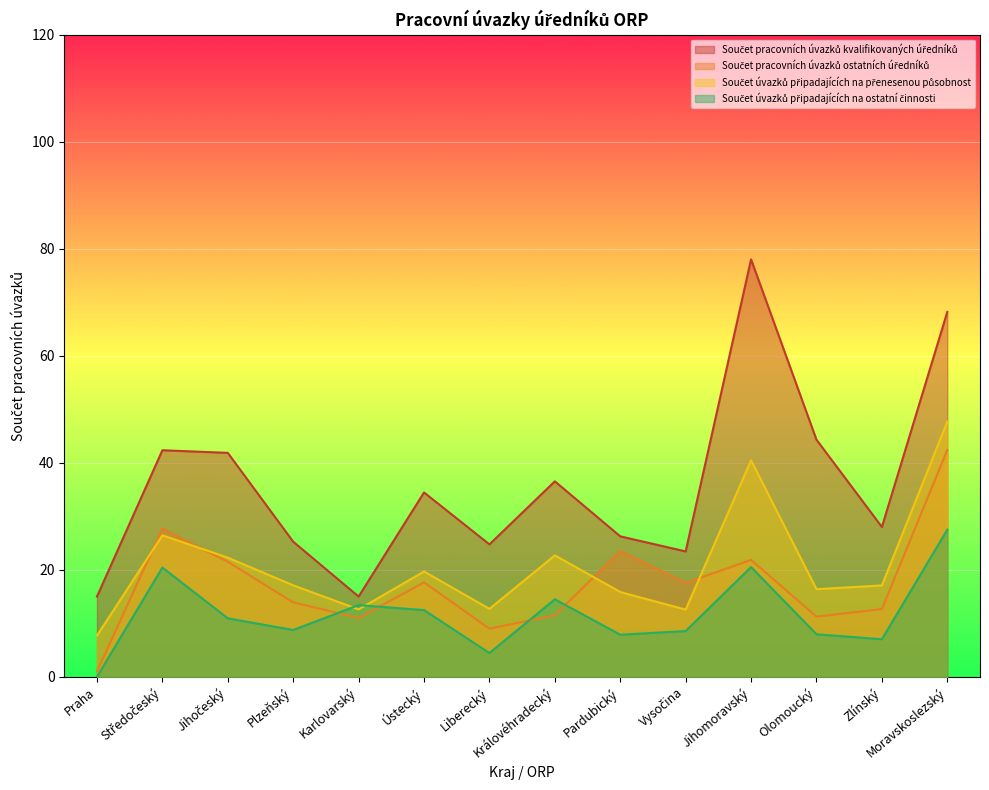

At which category is the sum across all series the highest?

Moravskoslezský